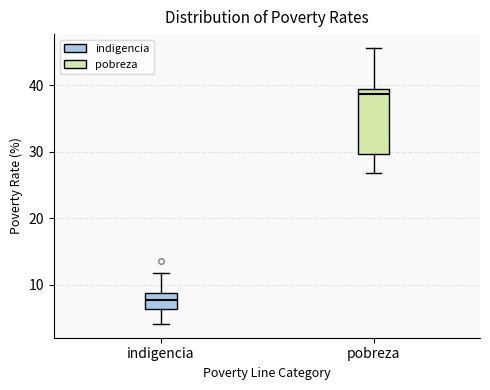

Reading left to right, transcribe this box plot: for each box, give where its median line is, the range the box spans, and where its two whiskers end, as read against the y-axis. The values are not printed on the chart, so give them approximately, as read against the axis.

indigencia: median 8, box 6 to 9, whiskers 4 to 12
pobreza: median 39, box 30 to 40, whiskers 27 to 46